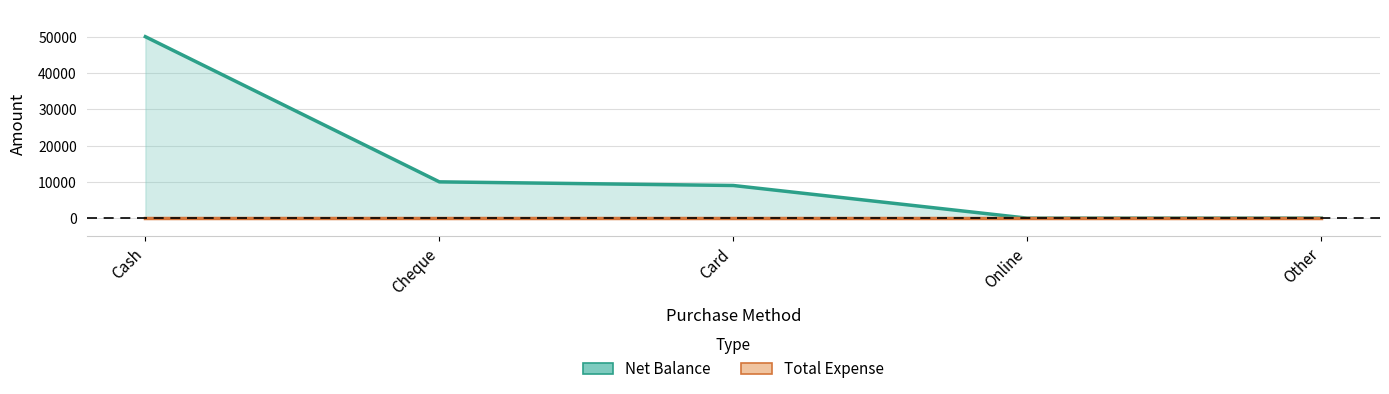

How many values in the Net Balance series exceed 9000?

2